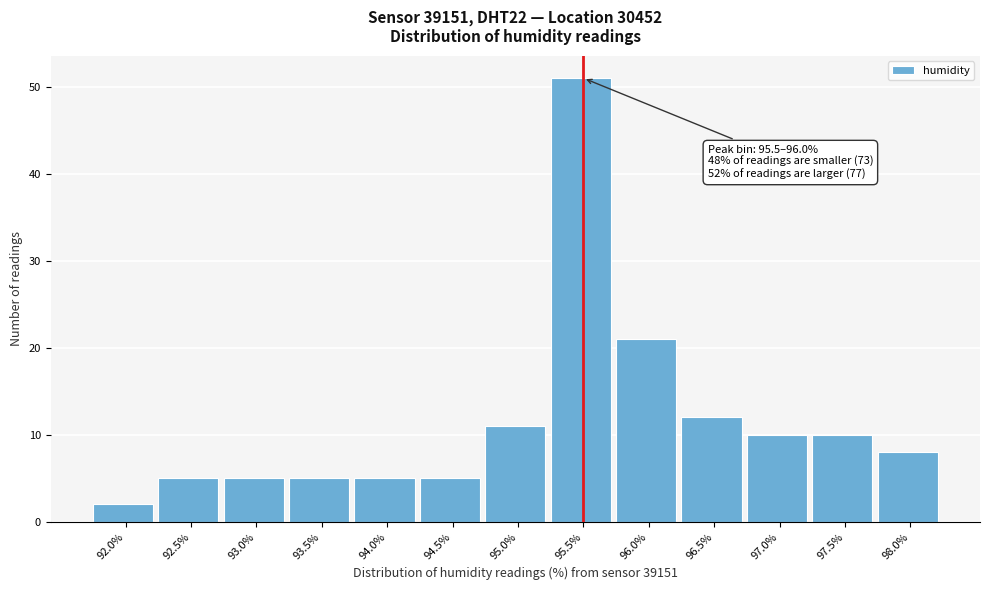

Reading left to right, extract all data points from this chart.

92.0%=2	92.5%=5	93.0%=5	93.5%=5	94.0%=5	94.5%=5	95.0%=11	95.5%=51	96.0%=21	96.5%=12	97.0%=10	97.5%=10	98.0%=8